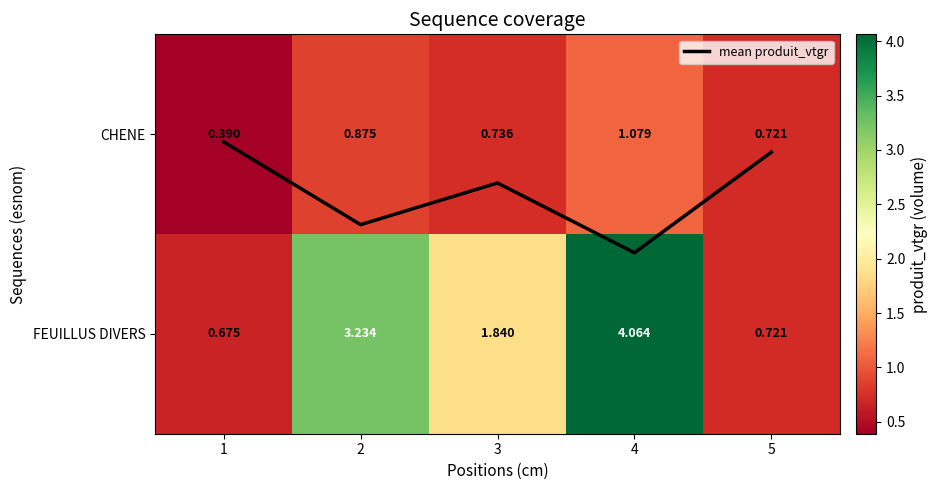

Rank the series by their average value, from lowest to highest.

mean produit_vtgr, CHENE, FEUILLUS DIVERS